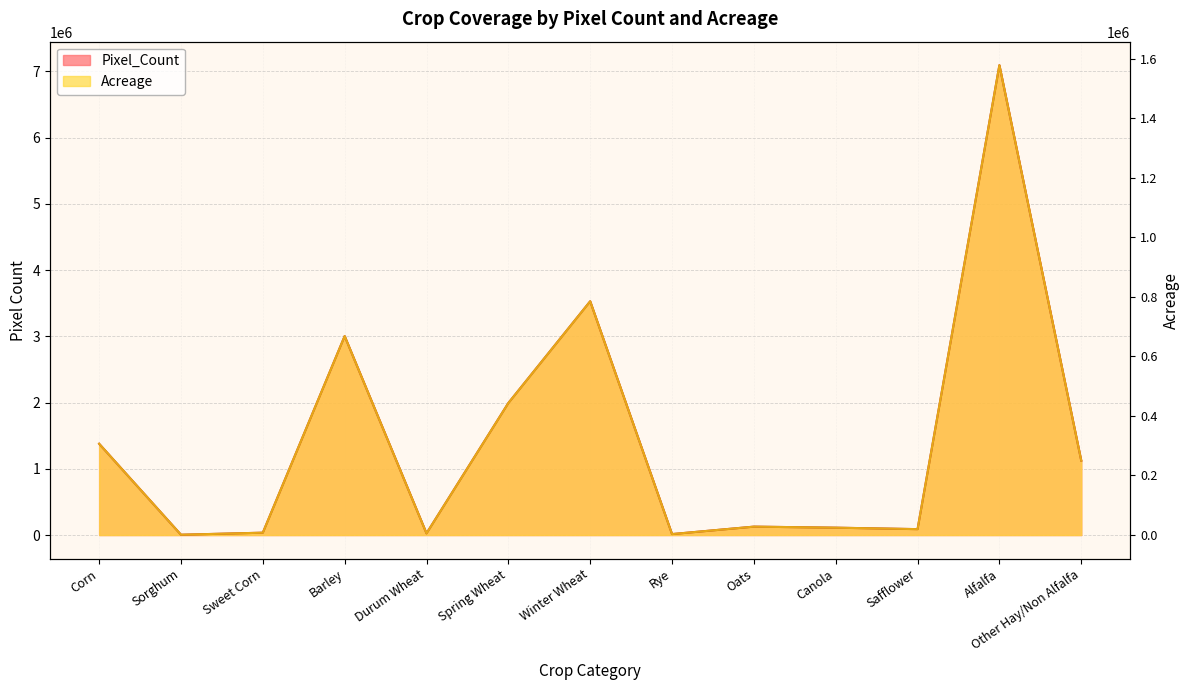

What is the minimum value shown in the chart?

4658.0